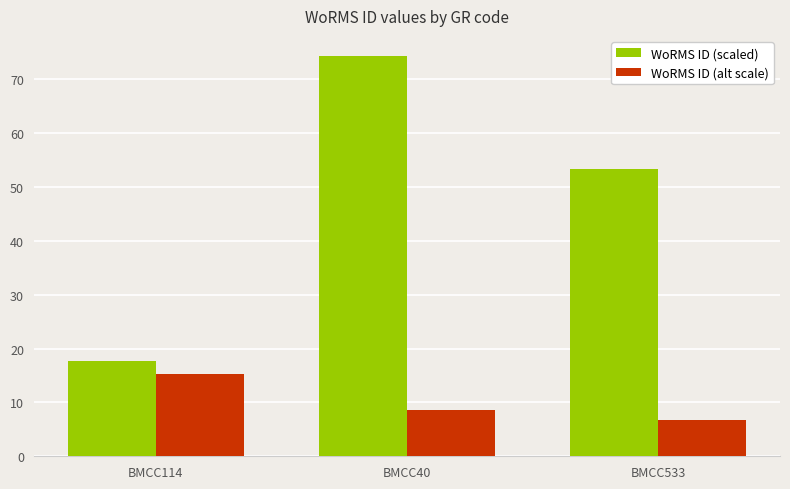

Where does the WoRMS ID (scaled) series first go above 53?

BMCC40